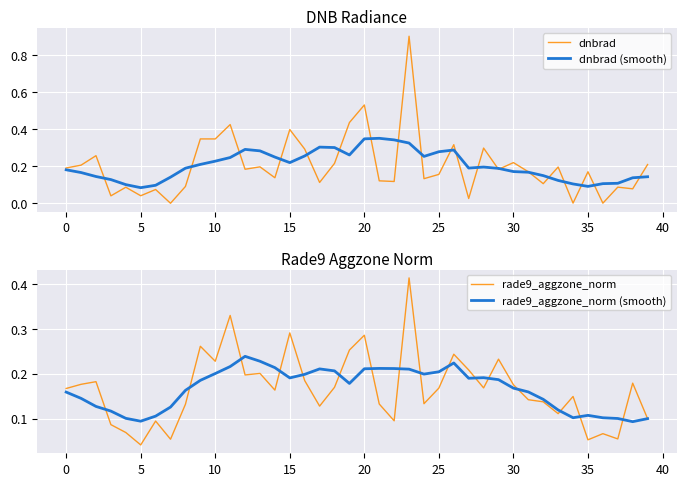

Which category has the highest value in the rade9_aggzone_norm (smooth) series?

12